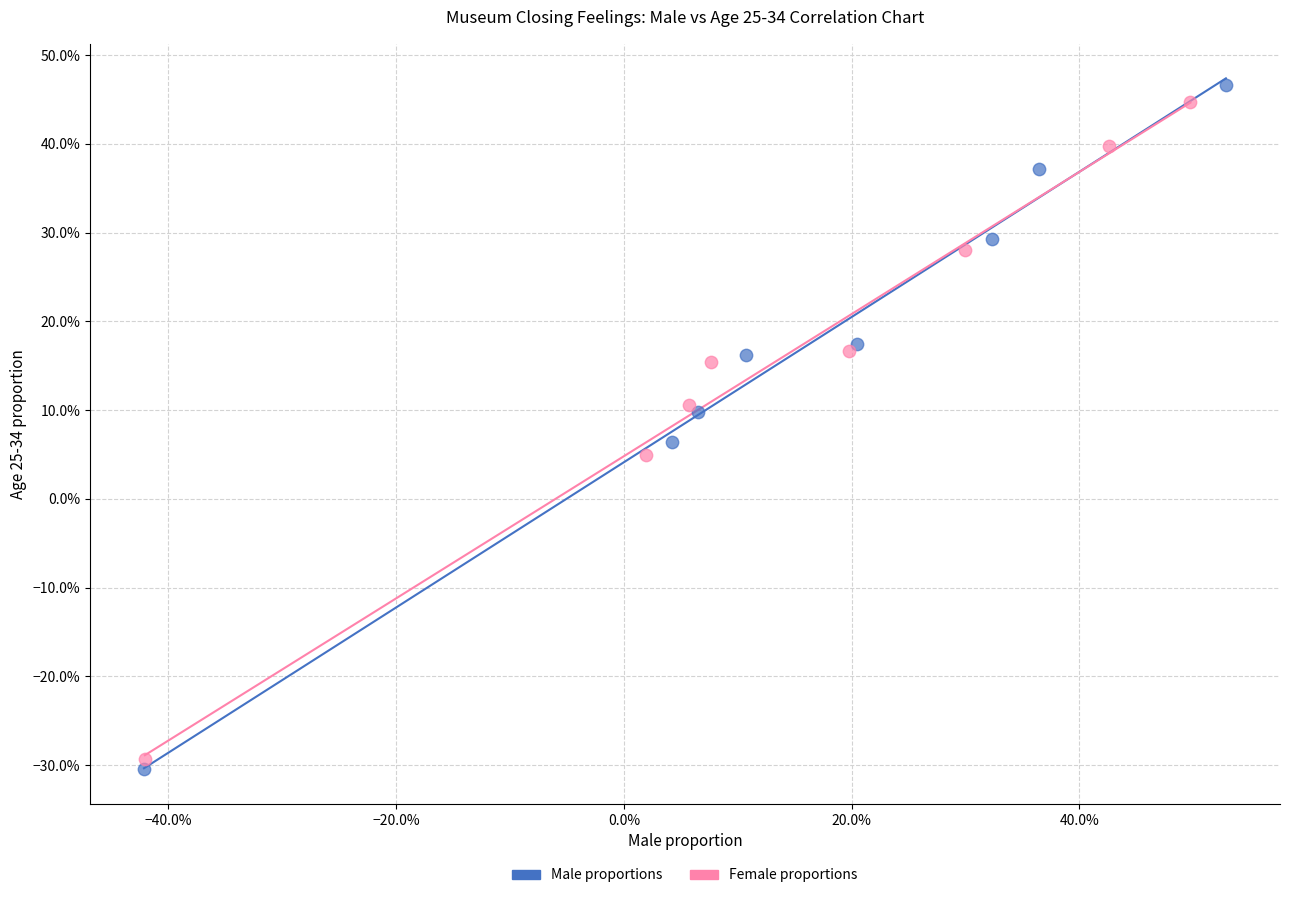

What are all the series names shown in the legend?

Male proportions, Female proportions